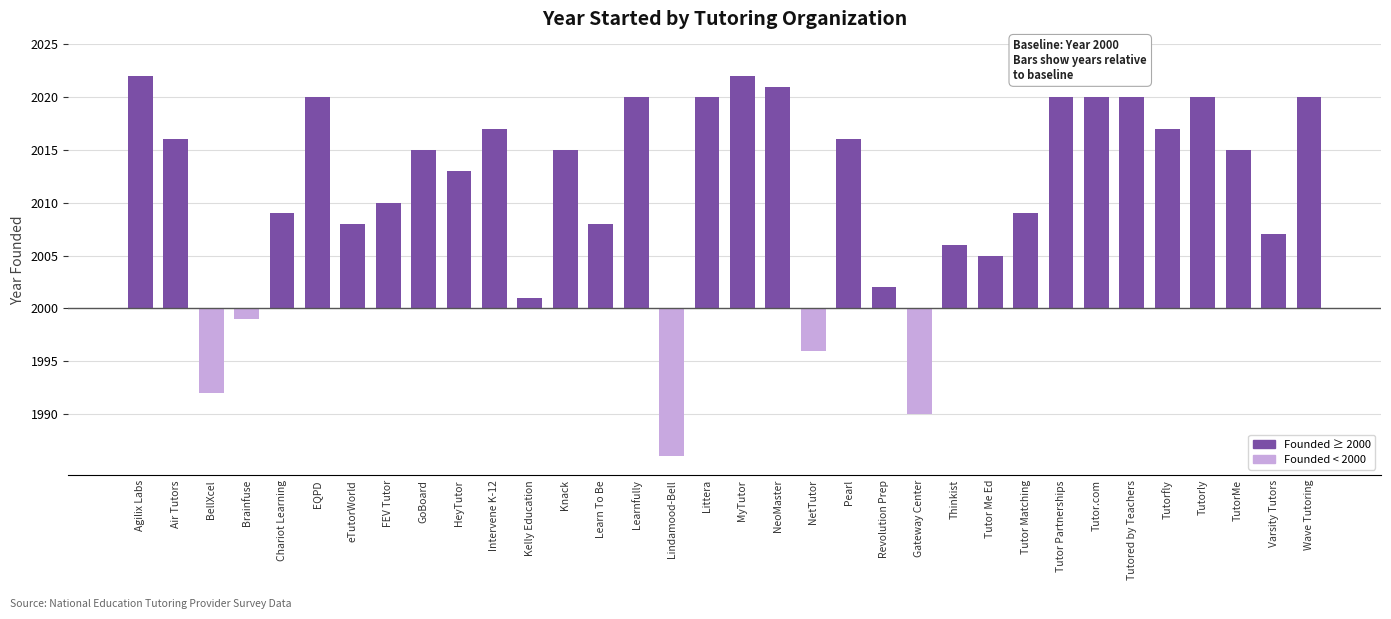

True or false: the data shows 26 at Knack.

False